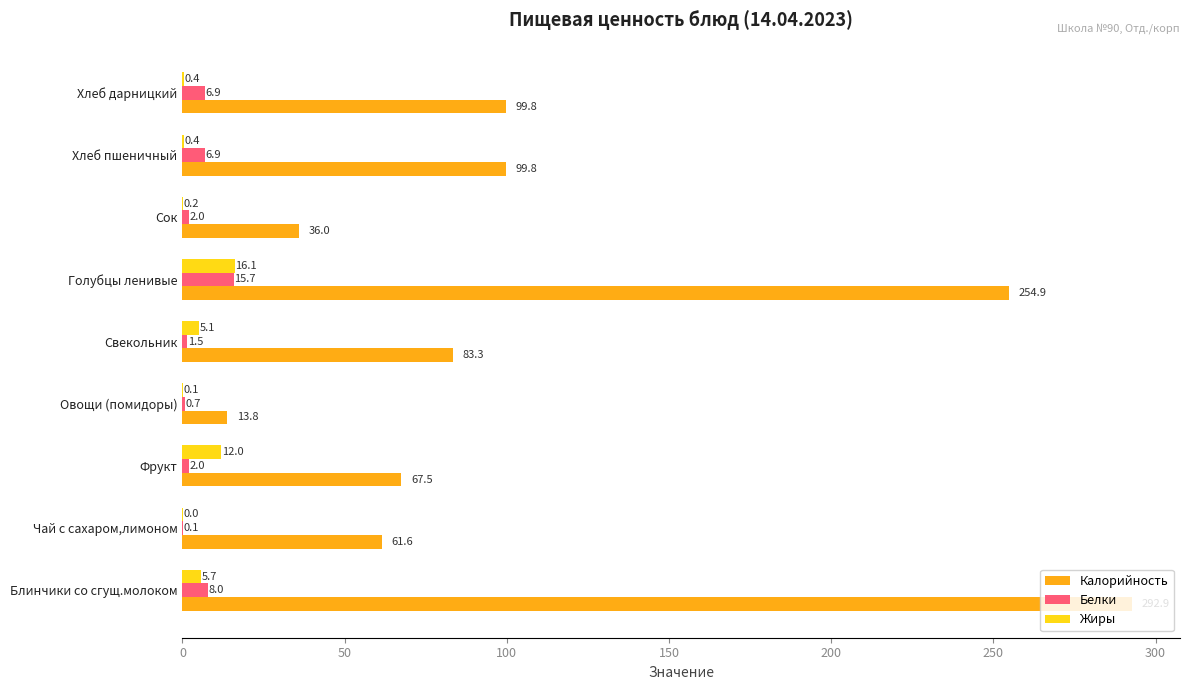

What is the sum of the Калорийность values at Фрукт and Блинчики со сгущ.молоком?

360.4